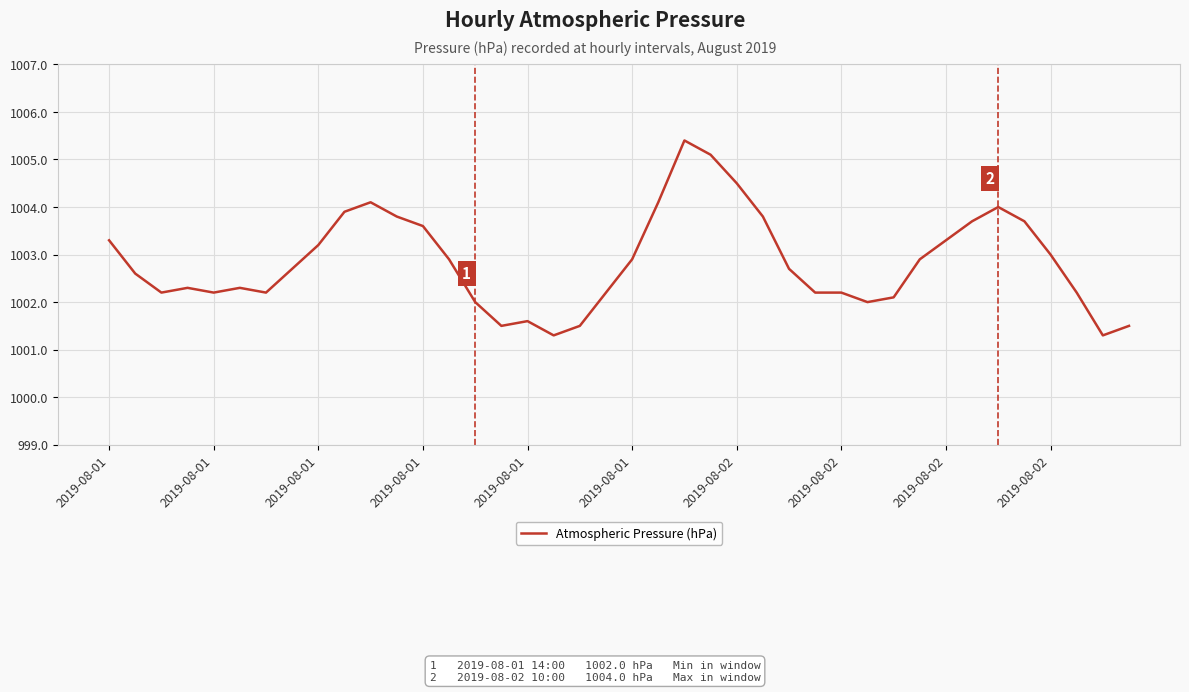

What is the difference between the maximum and second lowest values?

4.1